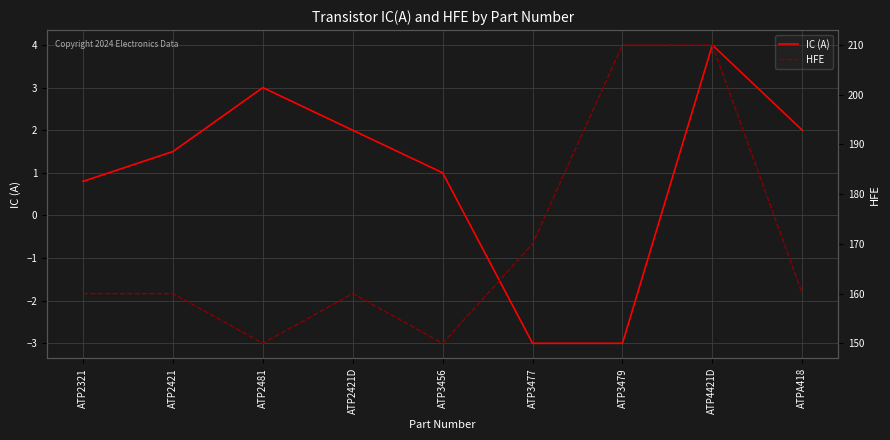

Count the number of categories in the chart.

9